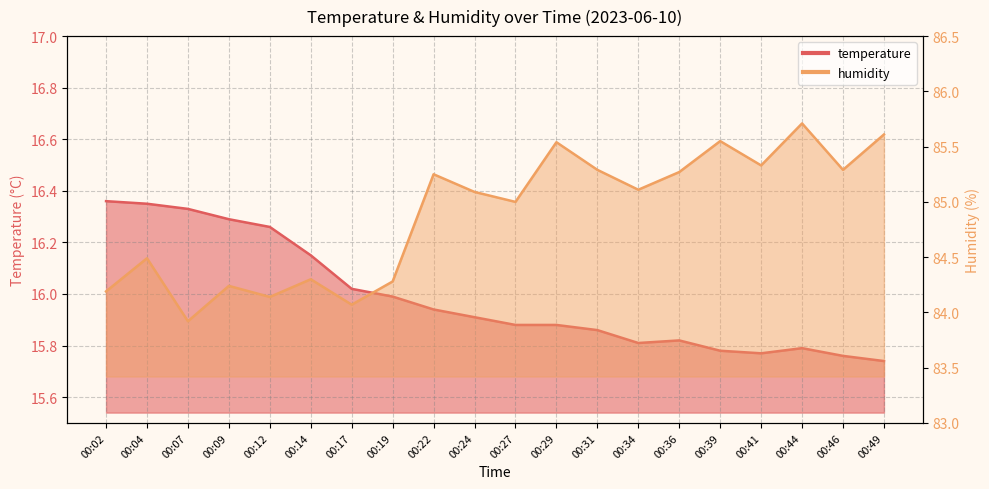

Does the chart have visible grid lines?

Yes